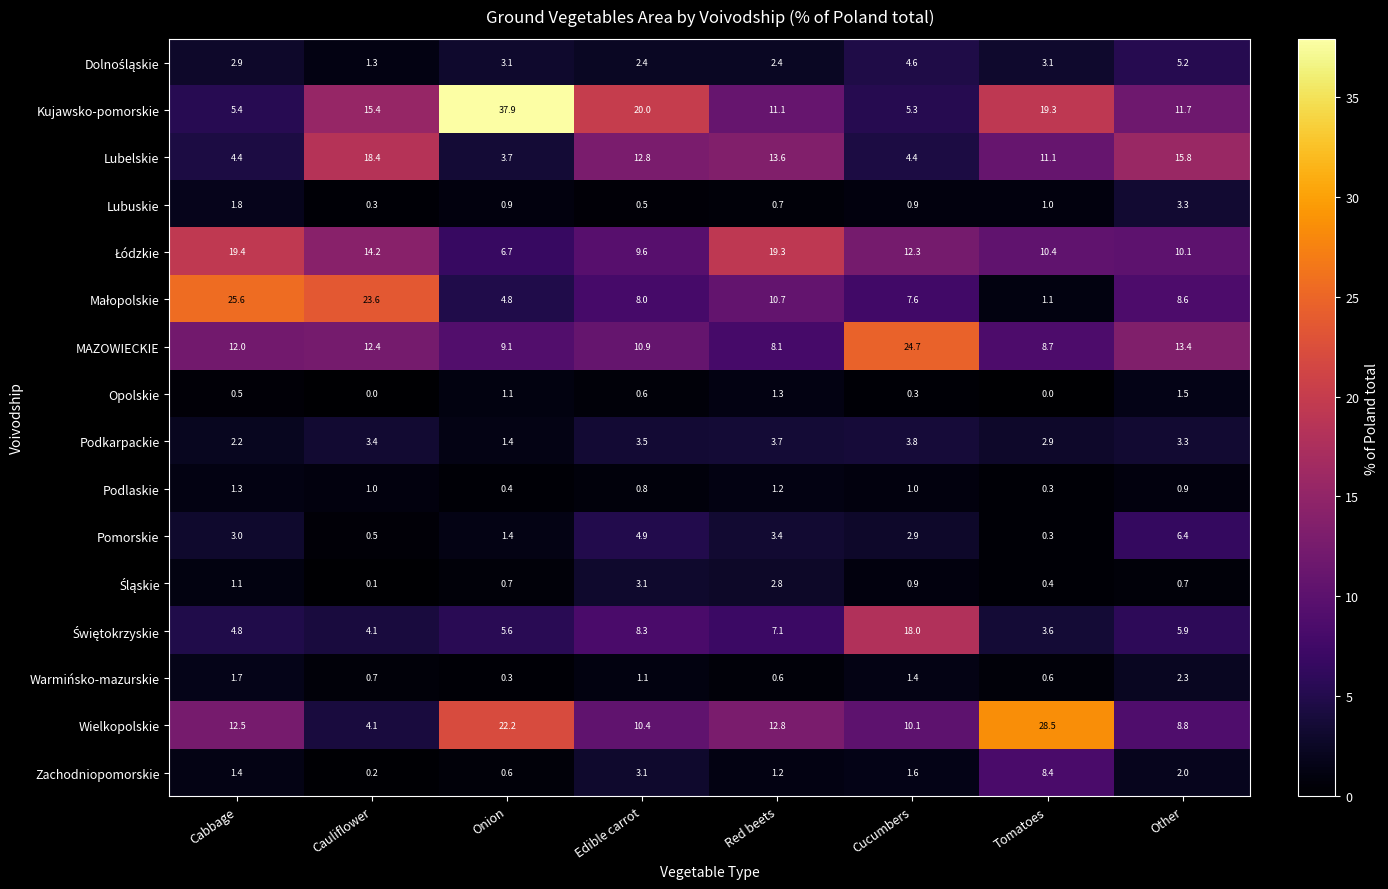

The Opolskie series shows 1.5 at Other. True or false?

True